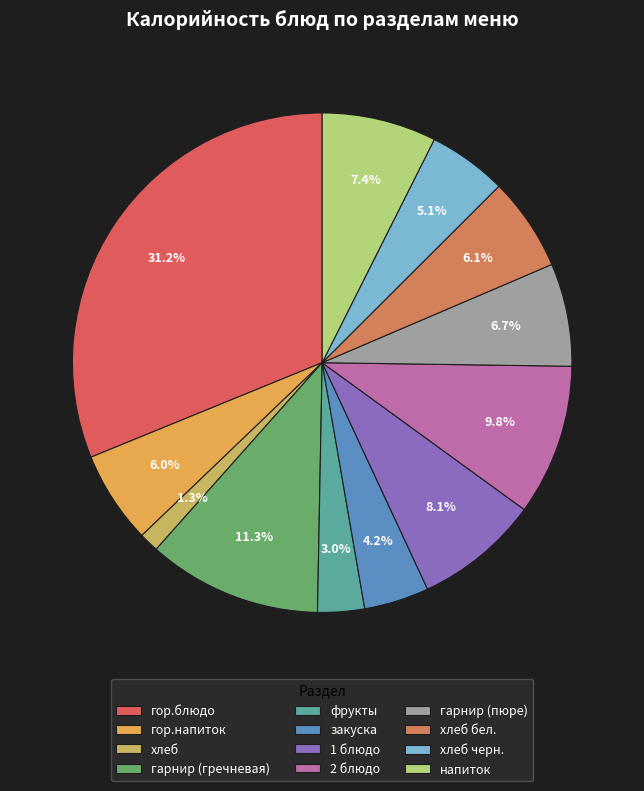

How many slices are in this pie chart?

12